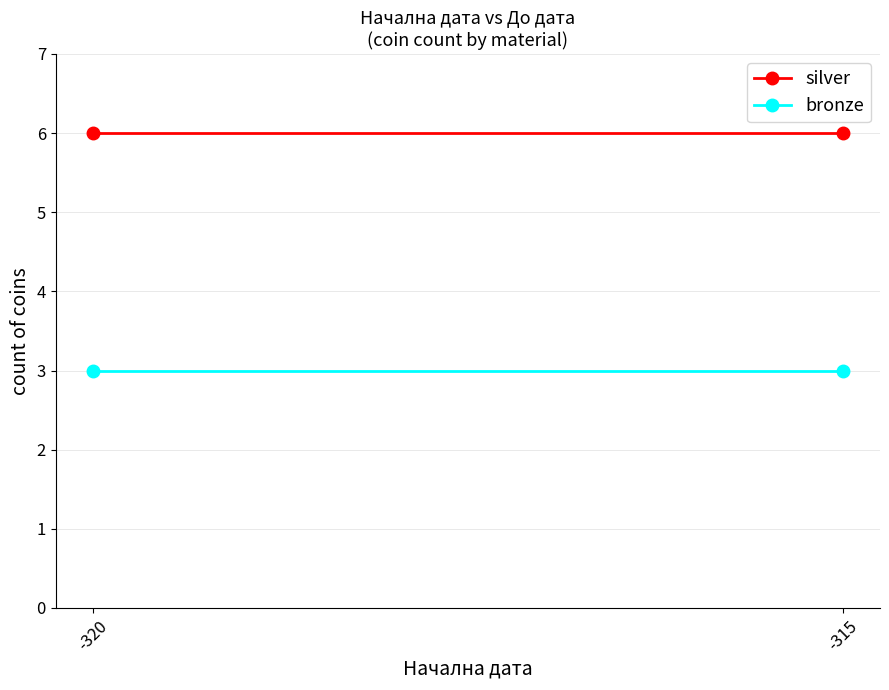

What is the lowest value of the bronze series?

3